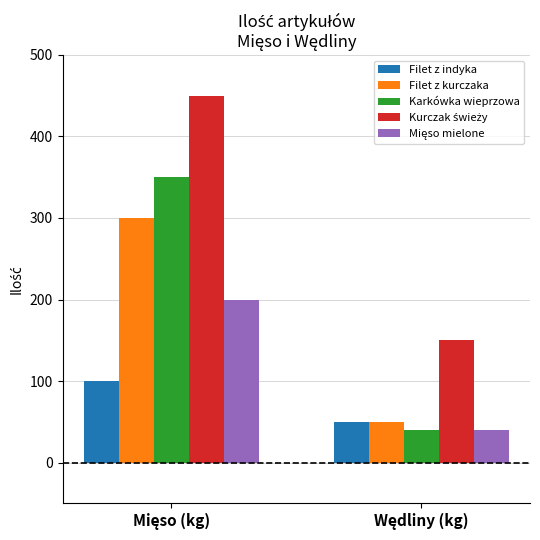

Which series has the largest range (max minus min)?

Karkówka wieprzowa